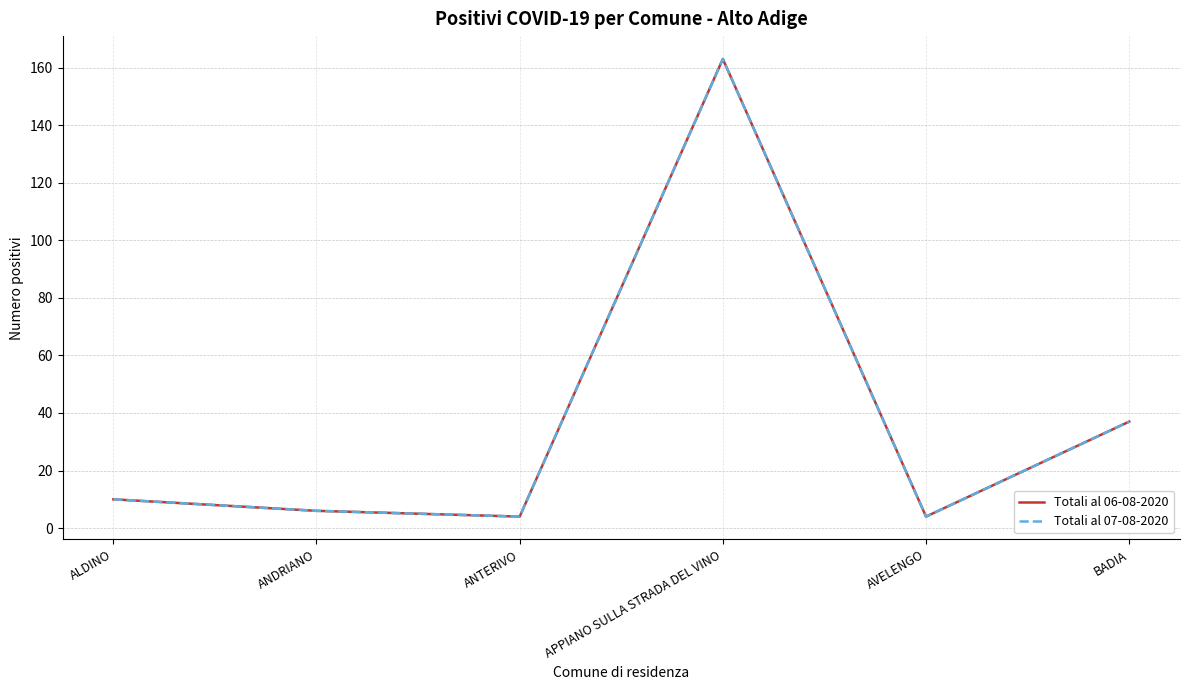

Is this an area chart (filled region under the line)?

No